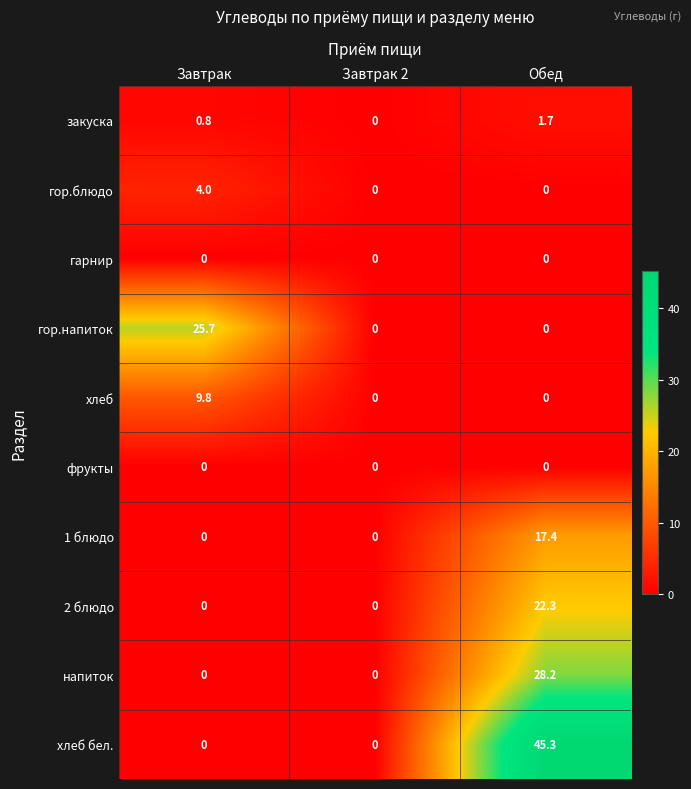

Reading left to right, transcribe all the data shown in this chart.

закуска: Завтрак=0.8	Завтрак 2=0.0	Обед=1.7
гор.блюдо: Завтрак=4.0	Завтрак 2=0.0	Обед=0.0
гарнир: Завтрак=0.0	Завтрак 2=0.0	Обед=0.0
гор.напиток: Завтрак=25.7	Завтрак 2=0.0	Обед=0.0
хлеб: Завтрак=9.8	Завтрак 2=0.0	Обед=0.0
фрукты: Завтрак=0.0	Завтрак 2=0.0	Обед=0.0
1 блюдо: Завтрак=0.0	Завтрак 2=0.0	Обед=17.4
2 блюдо: Завтрак=0.0	Завтрак 2=0.0	Обед=22.3
напиток: Завтрак=0.0	Завтрак 2=0.0	Обед=28.2
хлеб бел.: Завтрак=0.0	Завтрак 2=0.0	Обед=45.3